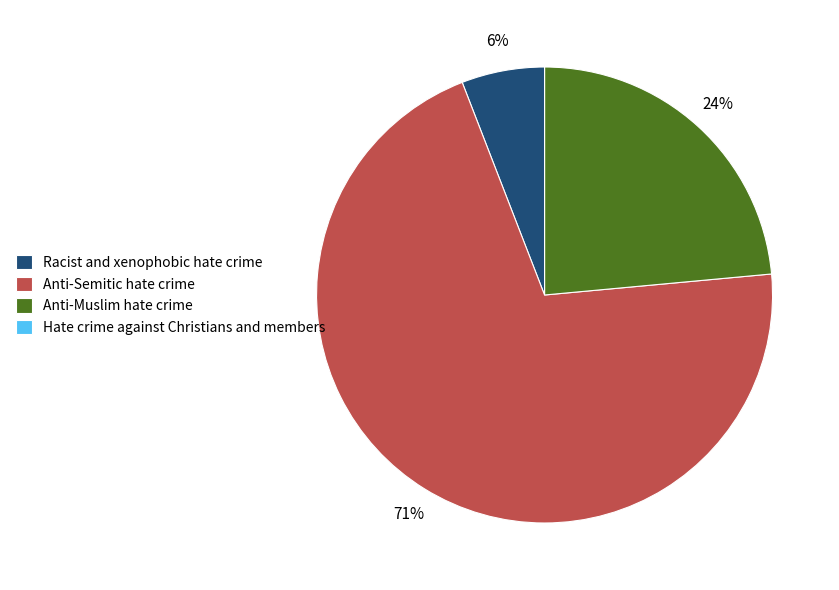

Is there a majority slice in this chart?

Yes